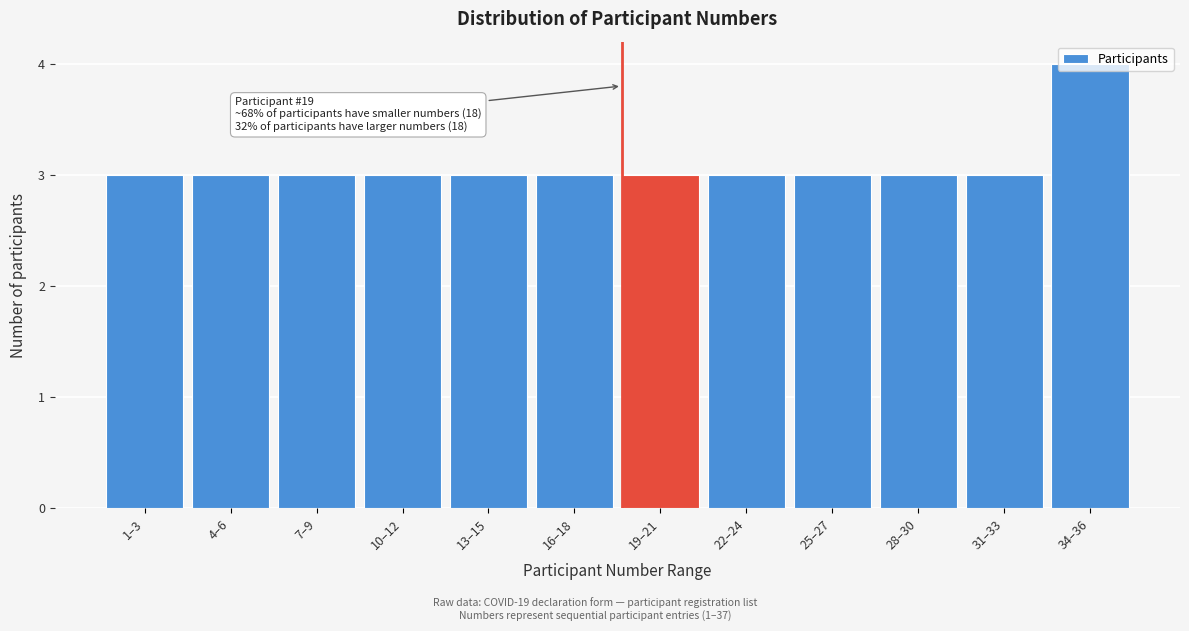

The value at 28–30 is 3. True or false?

True